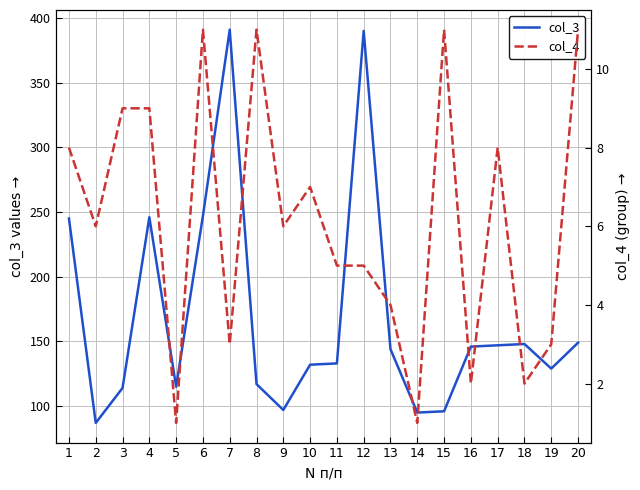

True or false: col_4 has more than 0 points higher than both neighbors.

True